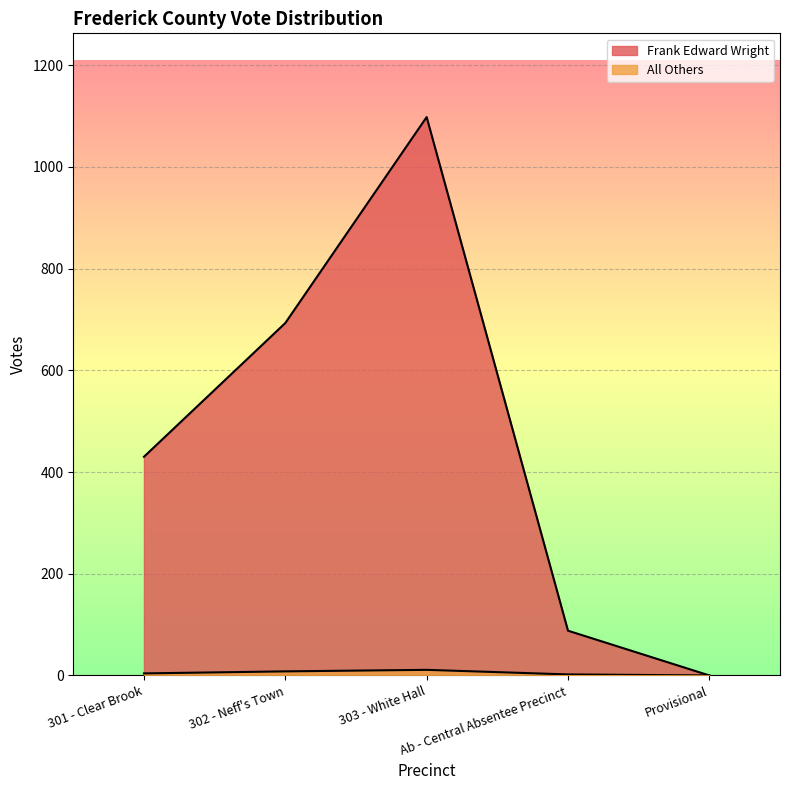

What are all the series names shown in the legend?

Frank Edward Wright, All Others